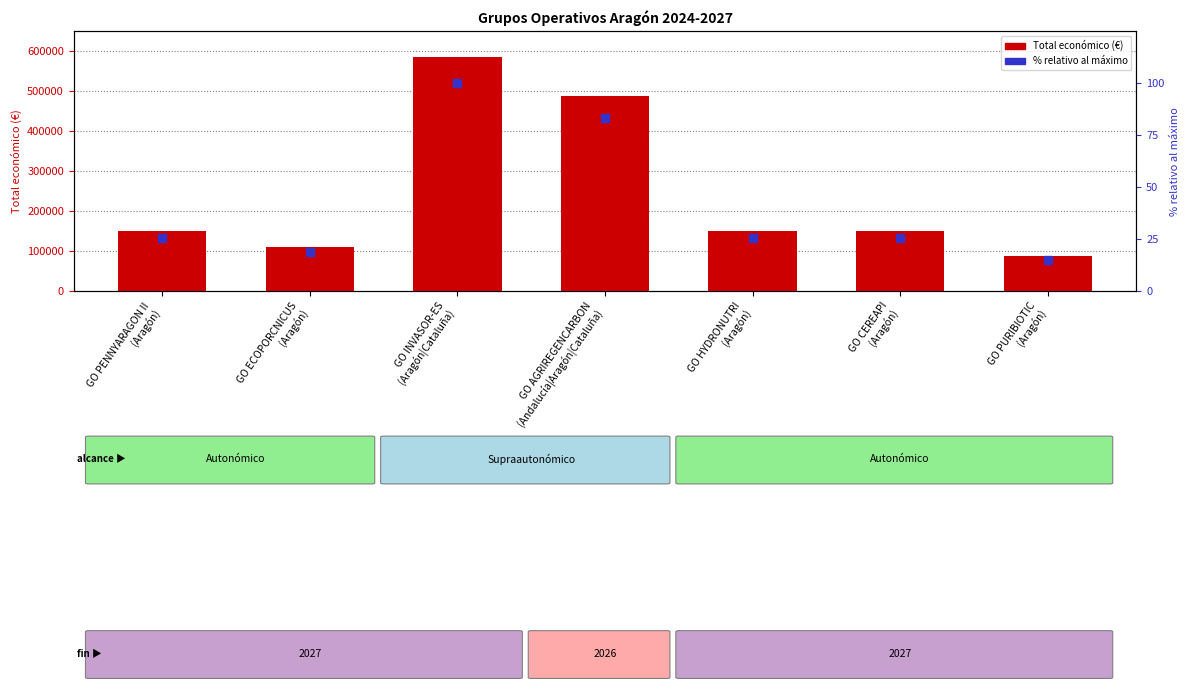

Rank the series by their maximum value, from lowest to highest.

% relativo al máximo, Total económico (€)